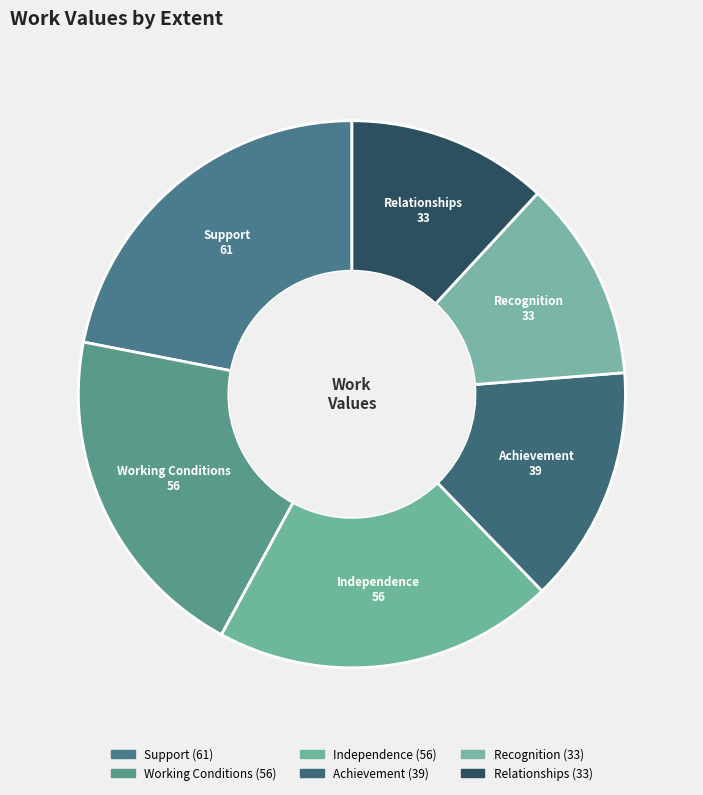

To the nearest percent, what is the average slice percentage?

17%